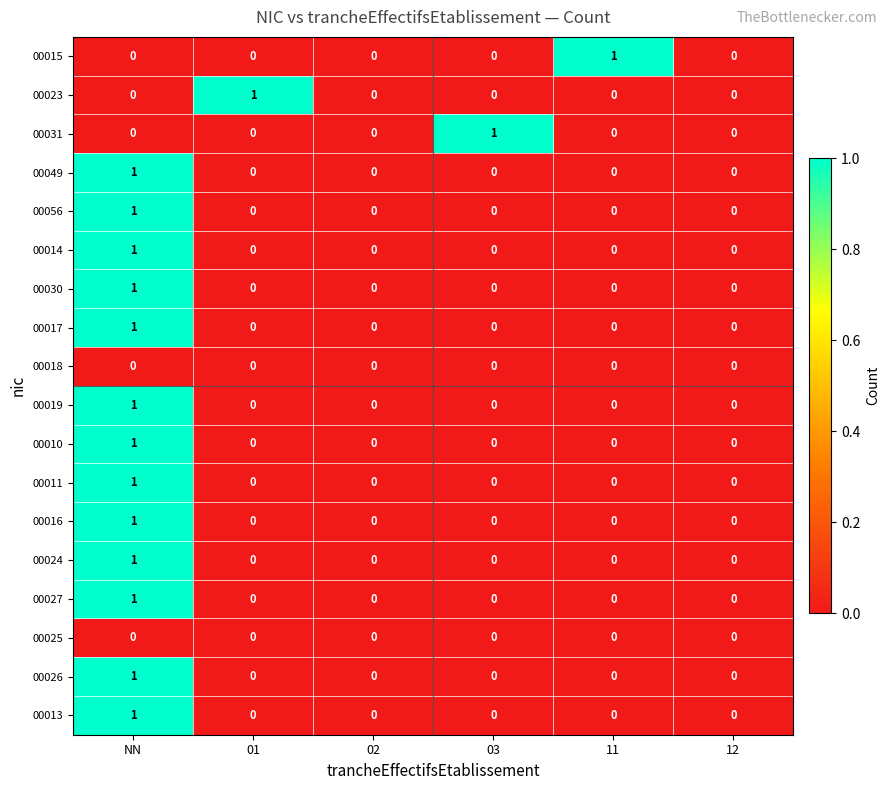

At which category is the sum across all series the highest?

NN